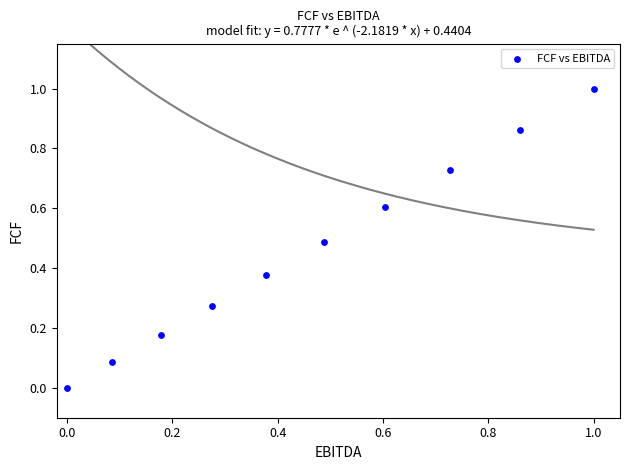

What is the range of X values (max minus min)?

1.0